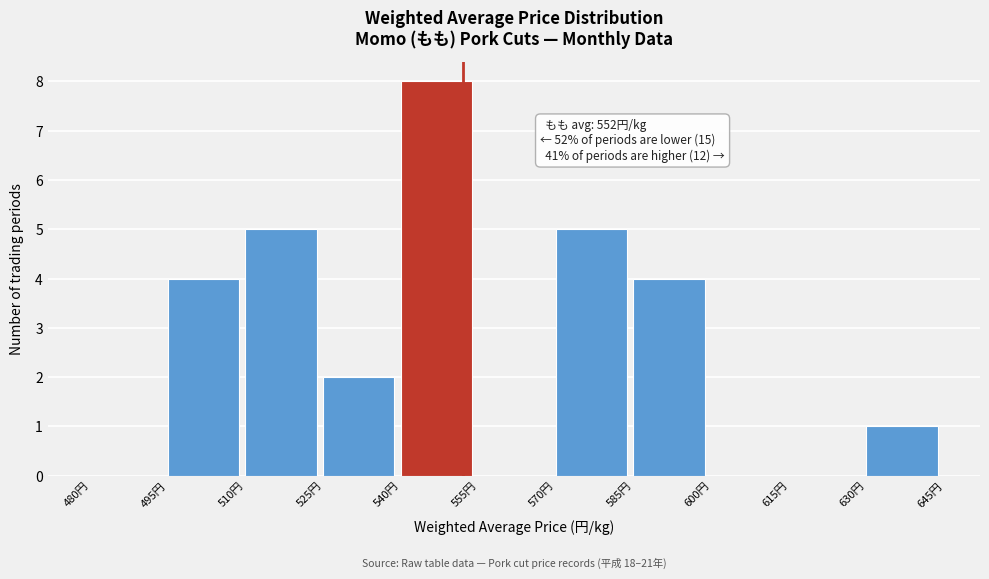

Over which range of the x-axis is the bar tallest?

540 to 555